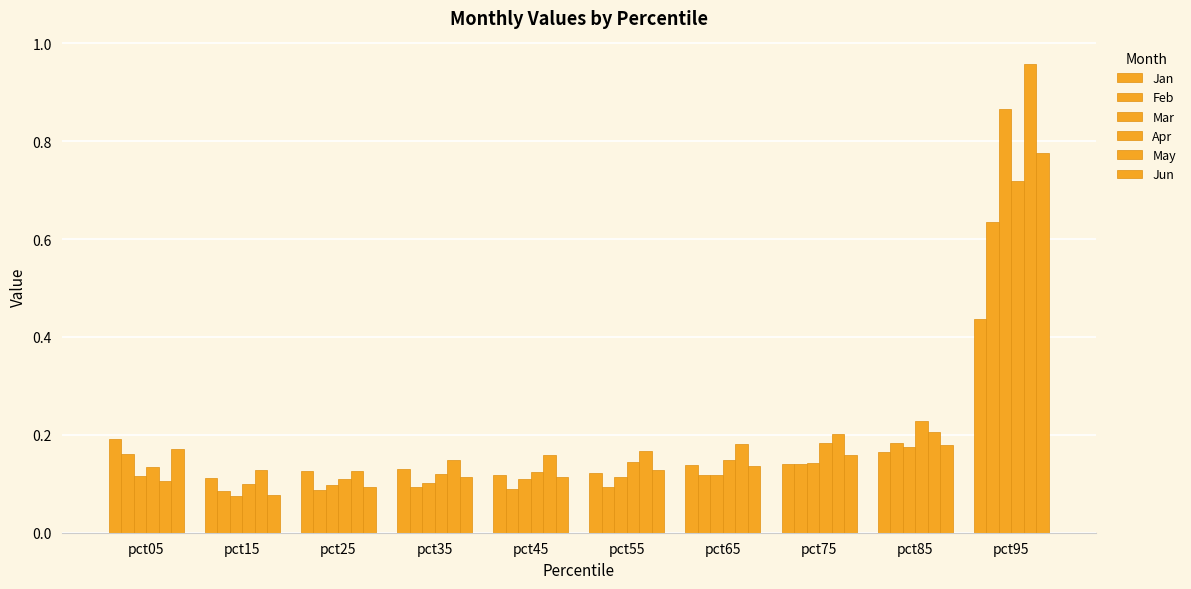

Count the number of data series in this chart.

6